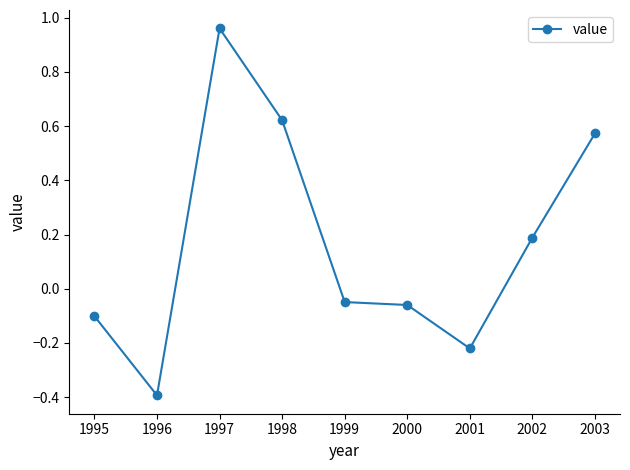

What is the difference between the maximum and minimum values?

1.4